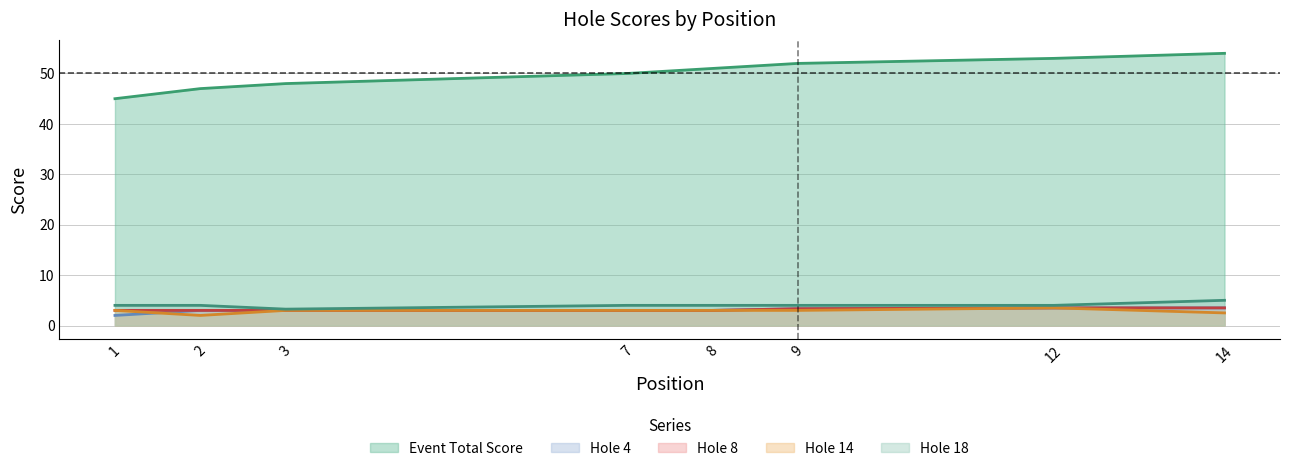

What are all the series names shown in the legend?

Event Total Score, Hole 4, Hole 8, Hole 14, Hole 18